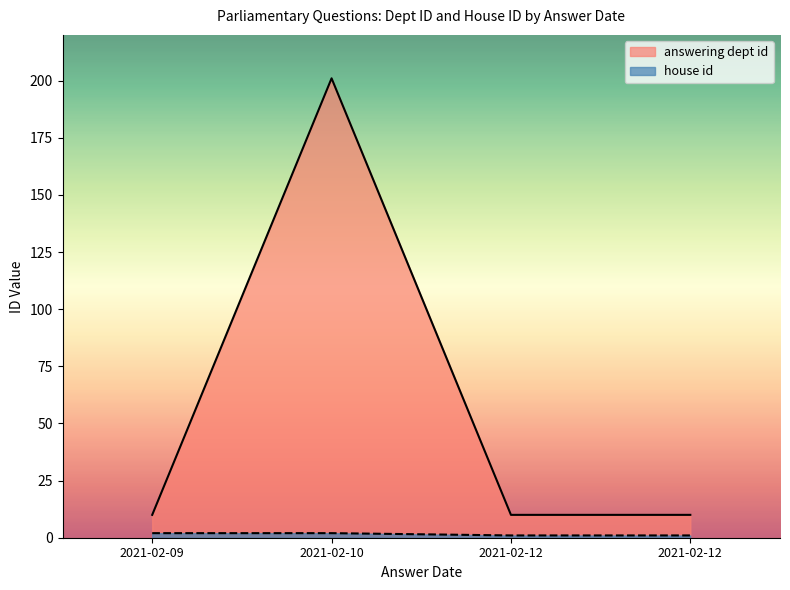

How many lines are shown in the chart?

1